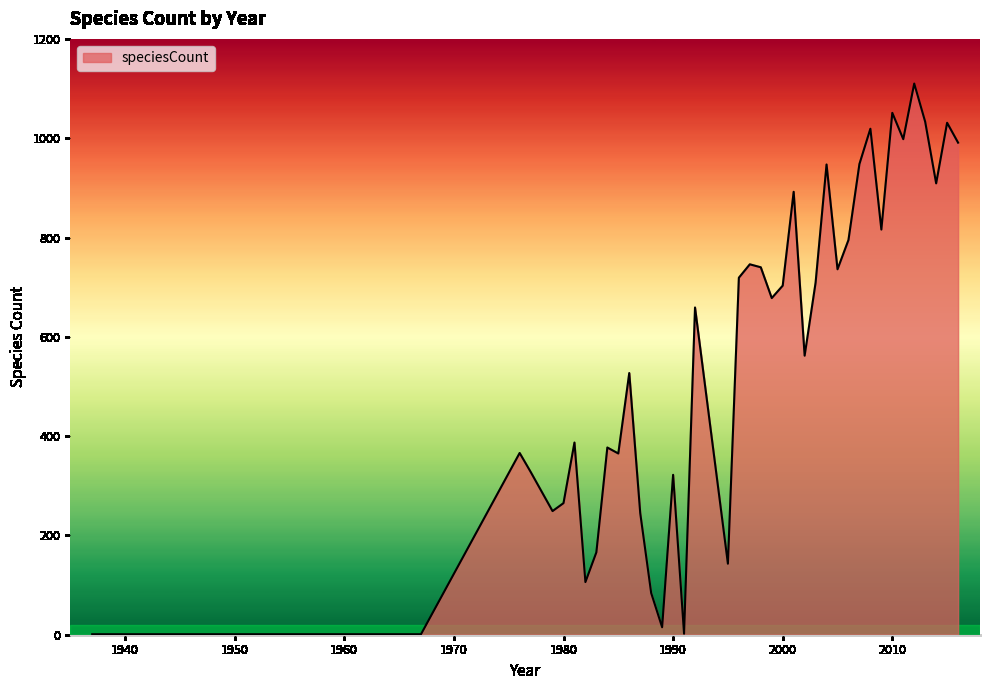

What is the maximum value shown in the chart?

1110